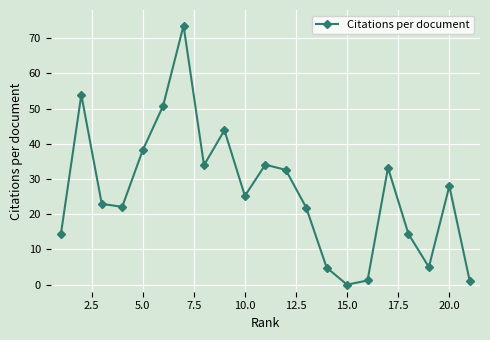

Does the chart have visible grid lines?

Yes